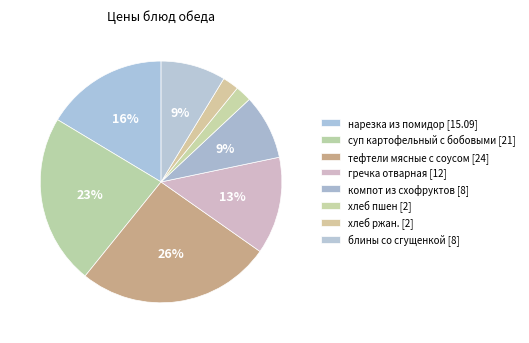

Combined, do хлеб пшен and гречка отварная account for over 50%?

No